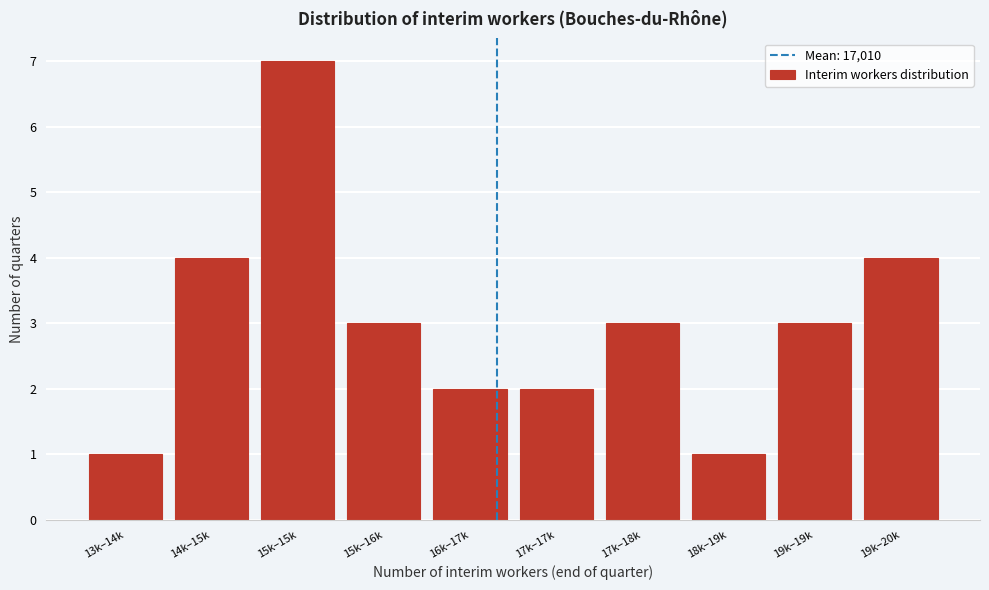

Reading left to right, extract all data points from this chart.

1	4	7	3	2	2	3	1	3	4